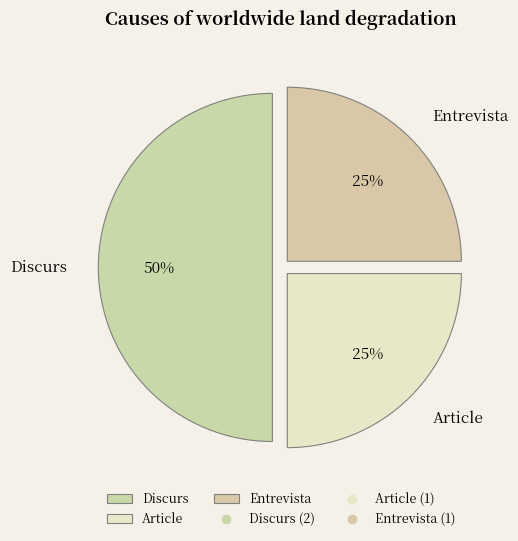

Does Entrevista account for over 50% of the chart?

No